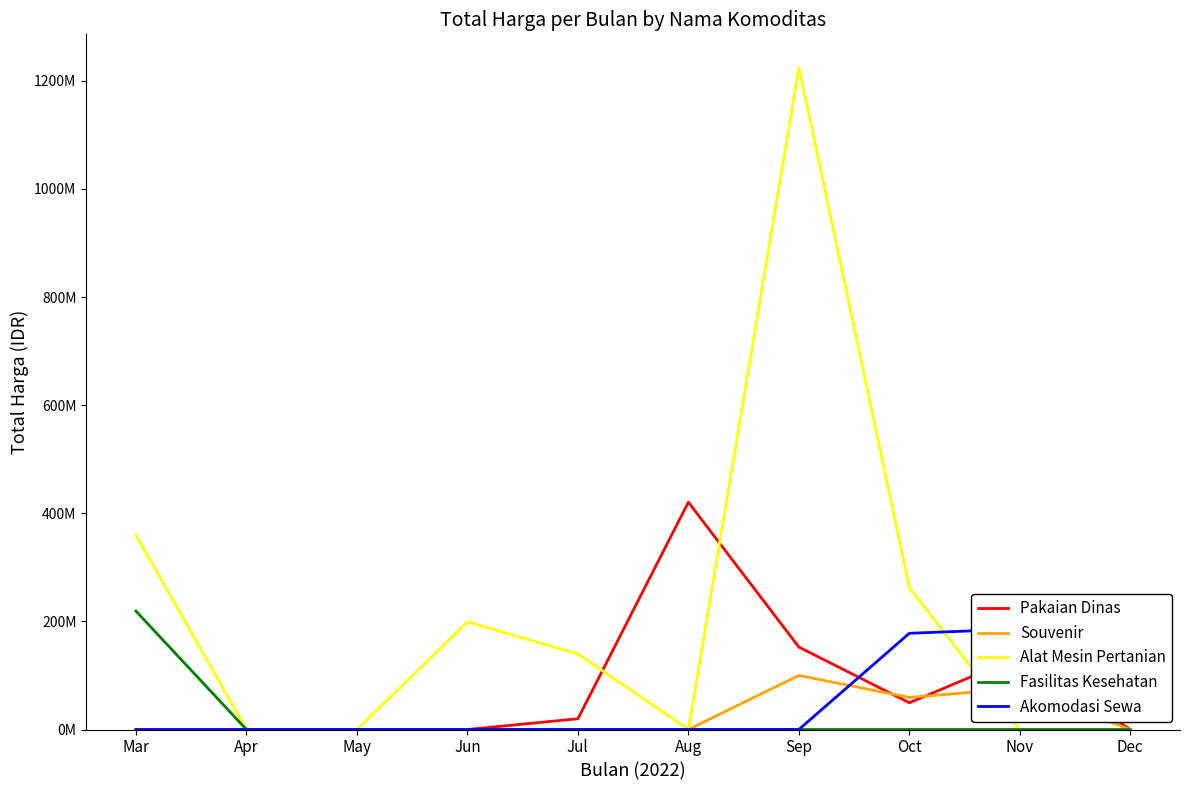

True or false: Pakaian Dinas has a value of 14416579 at Oct.

False